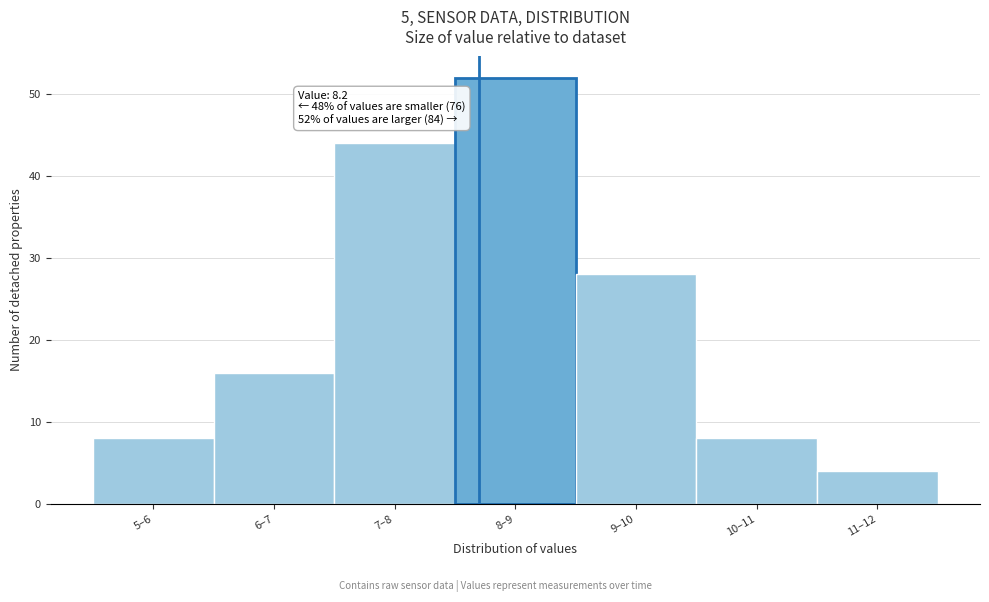

Reading right to left, extract all data points from this chart.

11–12=4	10–11=8	9–10=28	8–9=52	7–8=44	6–7=16	5–6=8